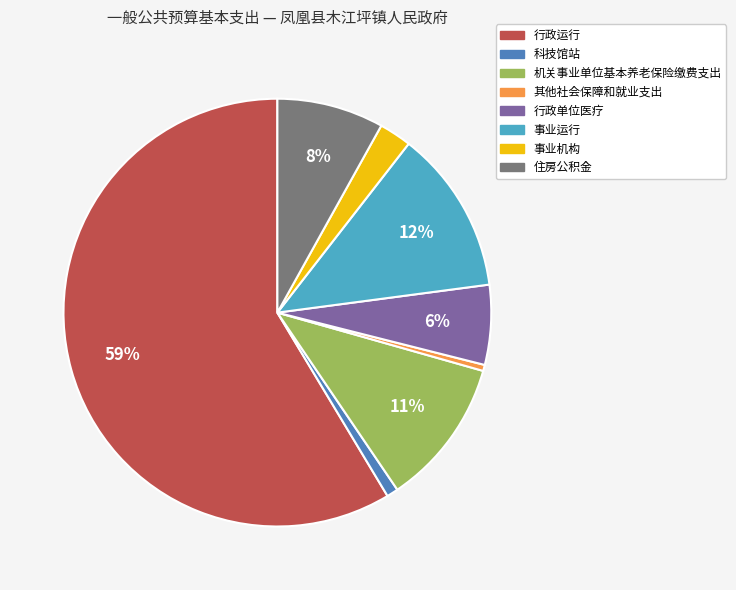

How many segments does this pie chart have?

8